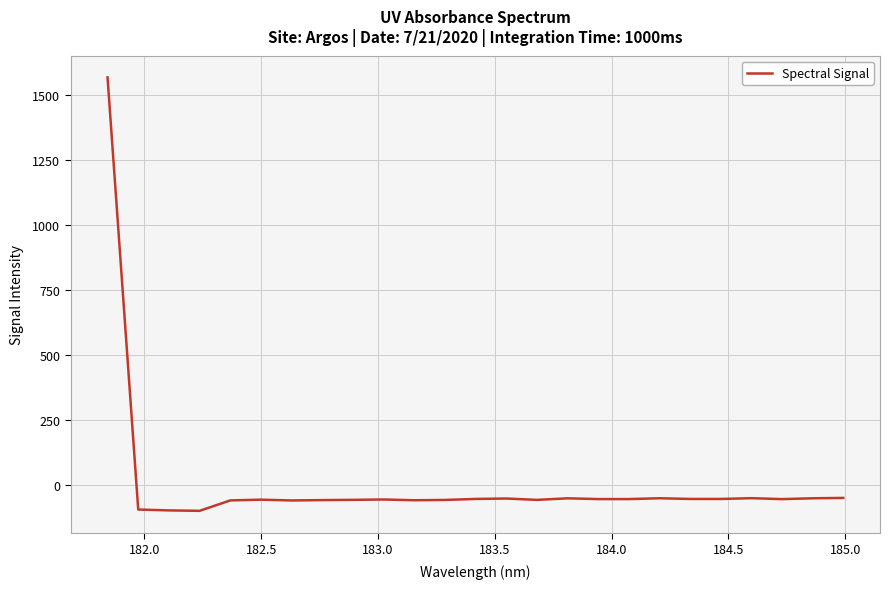

What is the difference between the maximum and minimum values?

1669.7